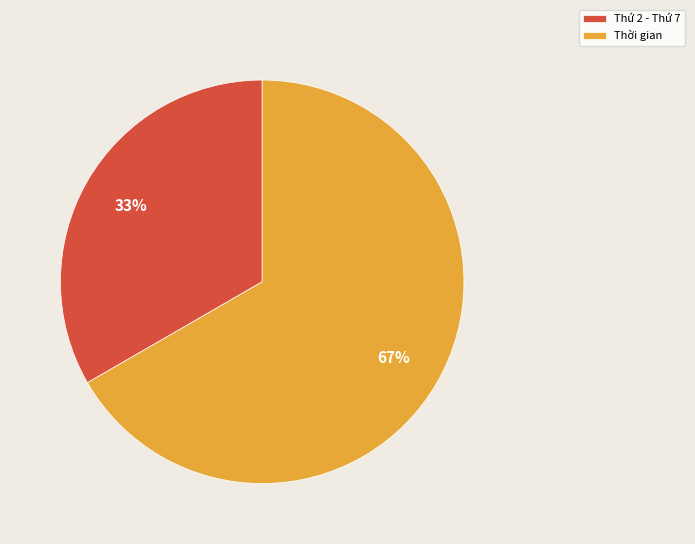

Between Thời gian and Thứ 2 - Thứ 7, which is larger?

Thời gian